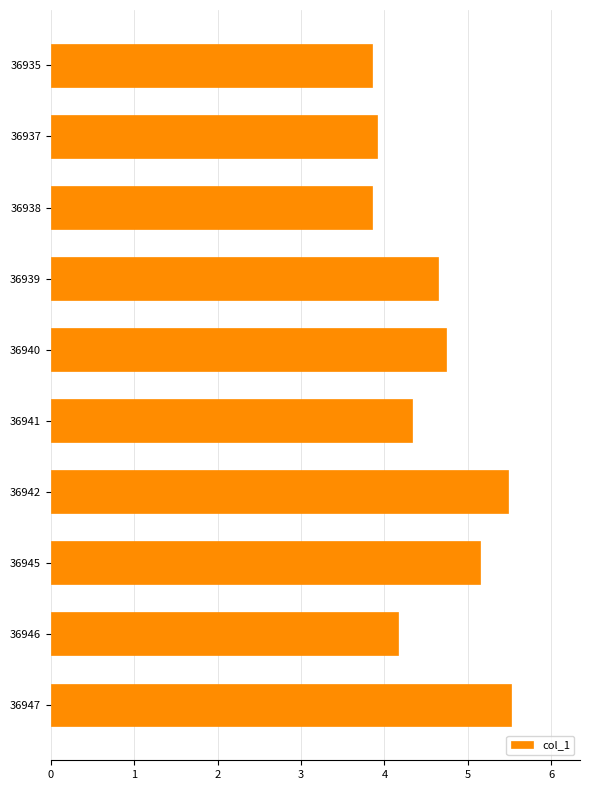

What is the difference between the second highest and second lowest values?

1.6